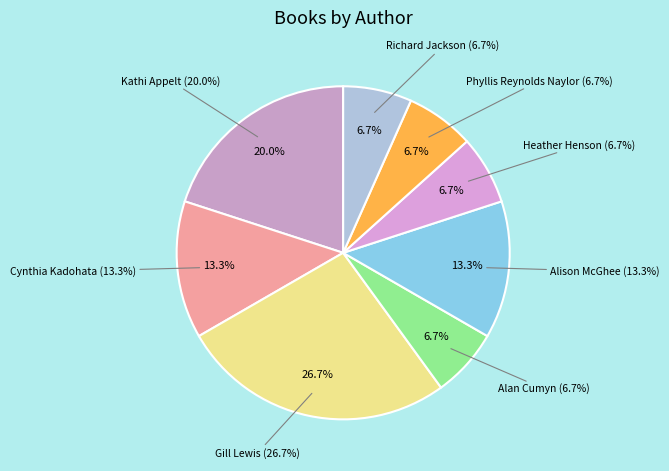

True or false: Cynthia Kadohata accounts for 1% of the total.

False